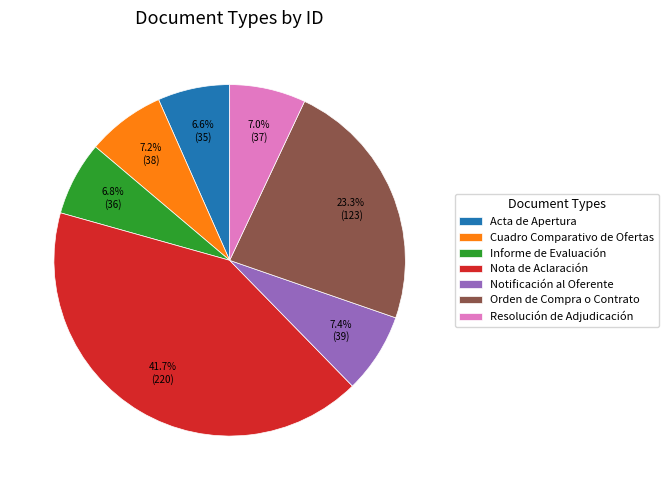

To the nearest percent, what is the difference between the largest and smallest slice percentages?

35%